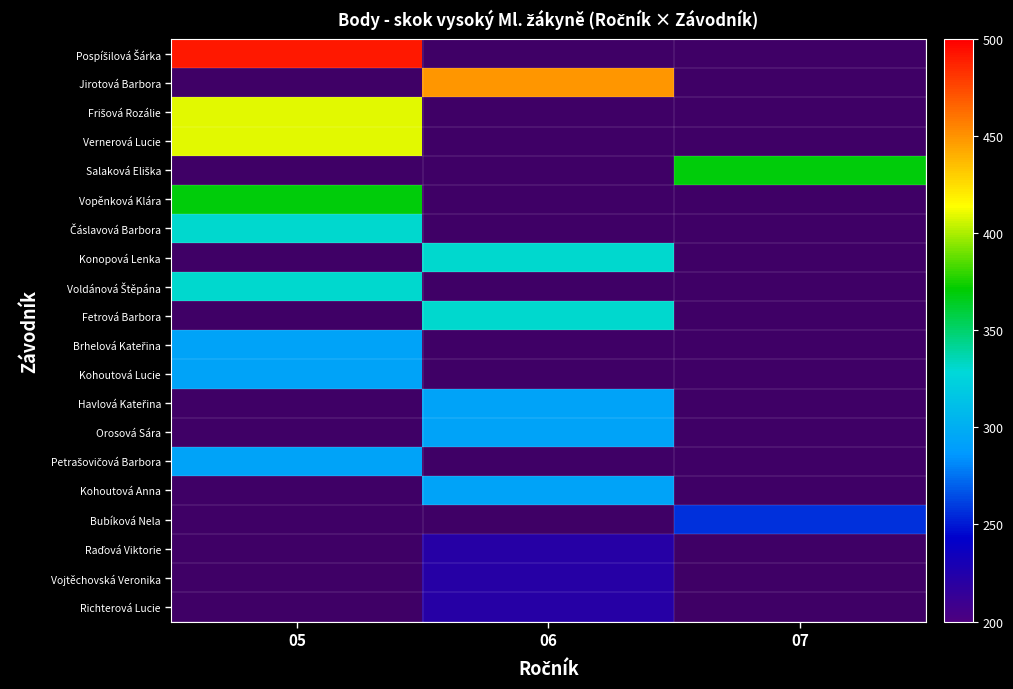

What is the minimum value shown in the chart?

222.0